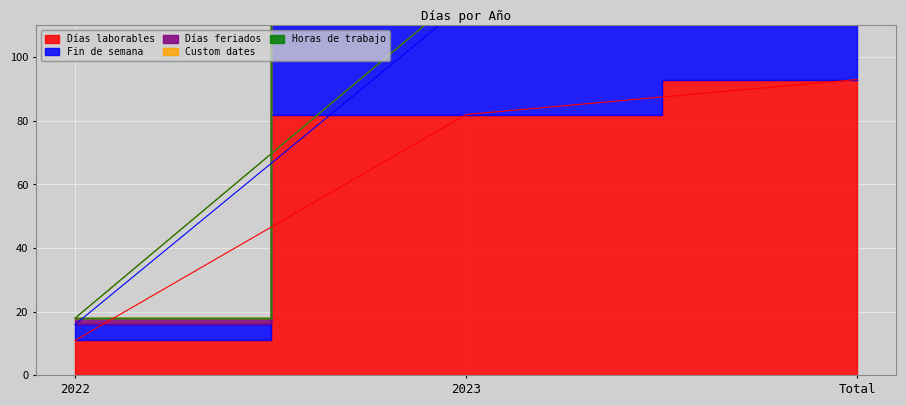

What is the total value across all series at 2022?

18